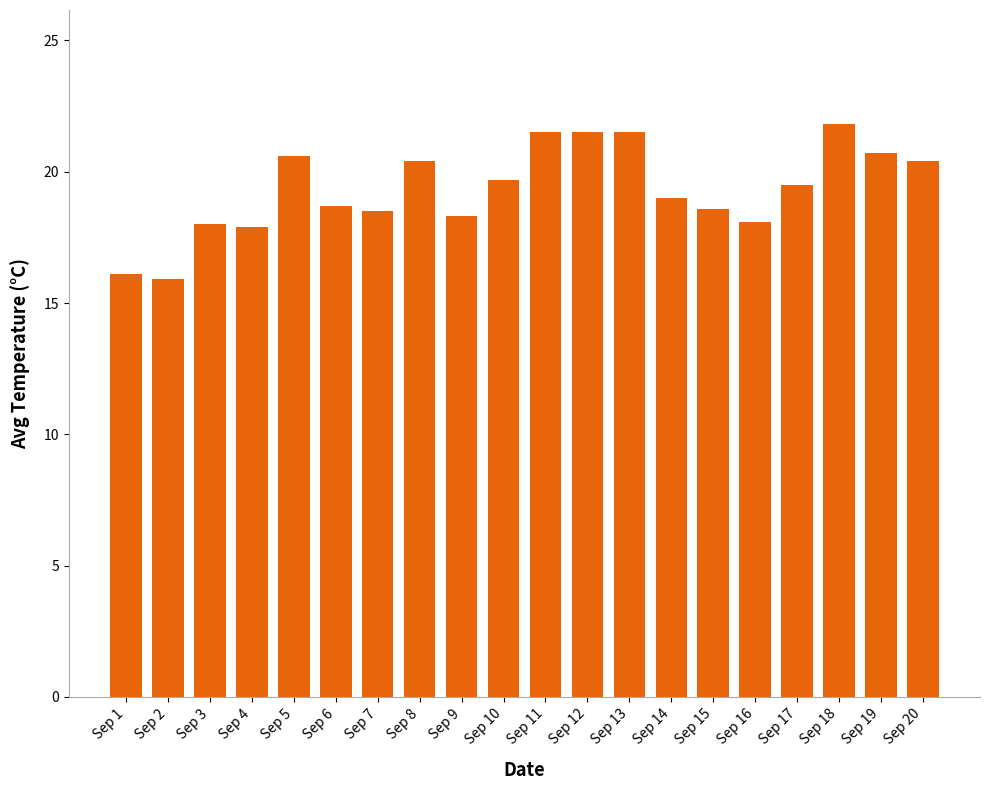

What is the change in value from Sep 4 to Sep 17?

+1.6